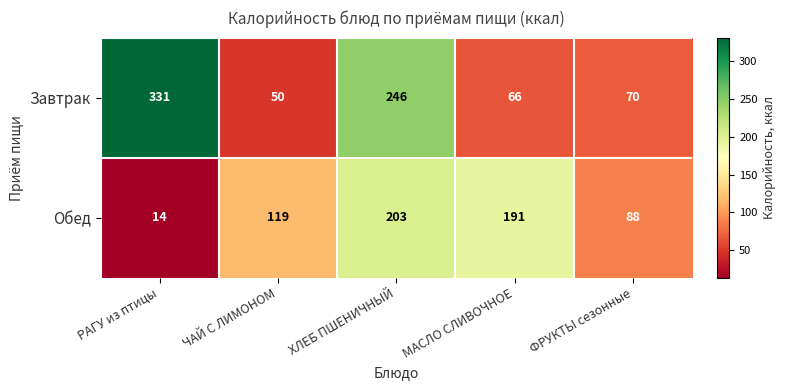

What value does the Завтрак series have at ФРУКТЫ сезонные, to the nearest 10?

70